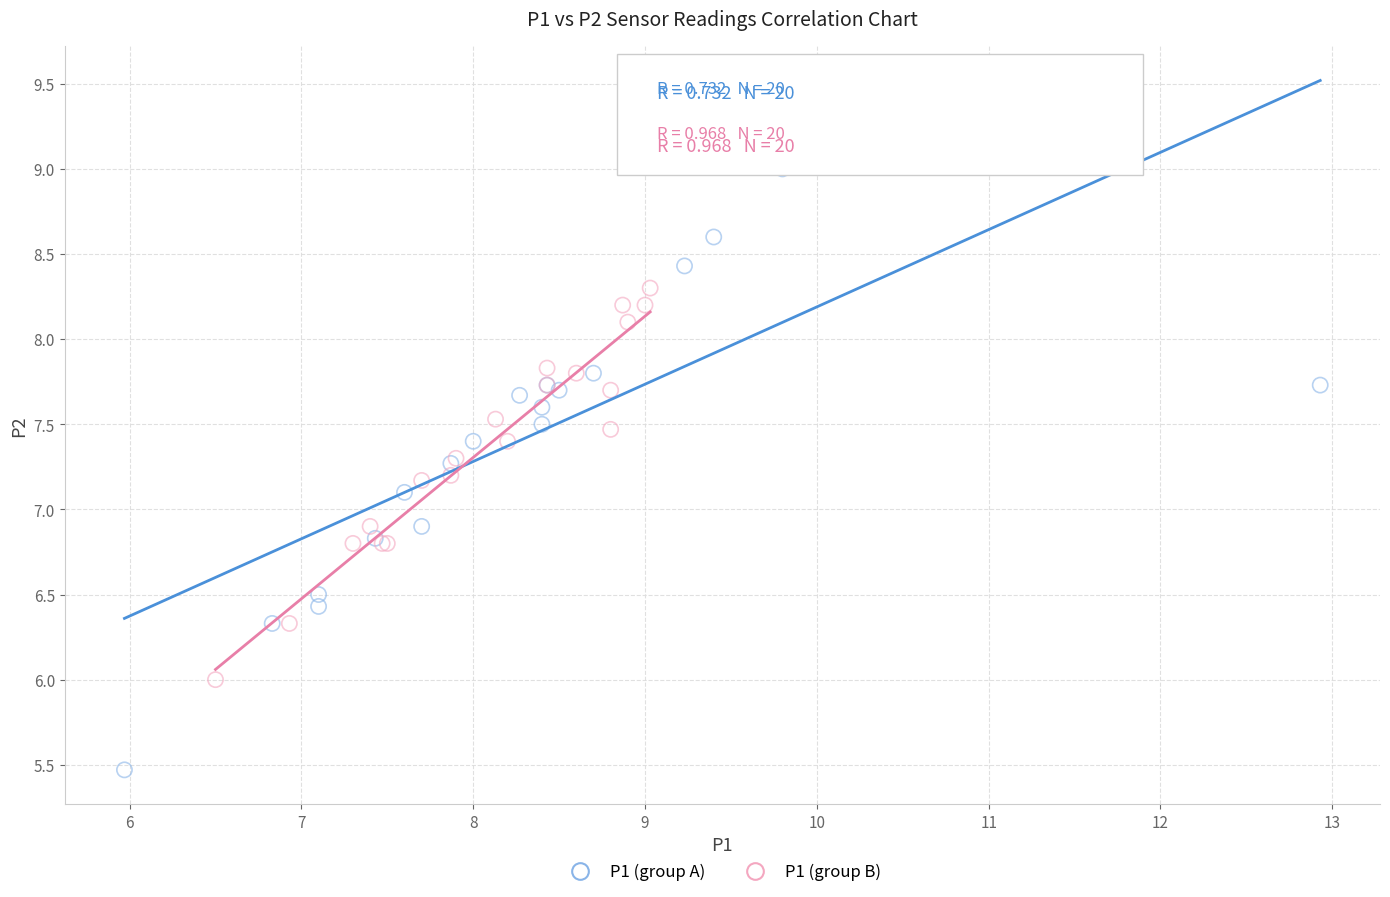

Which series has the largest Y range (max minus min)?

P1 (group A)